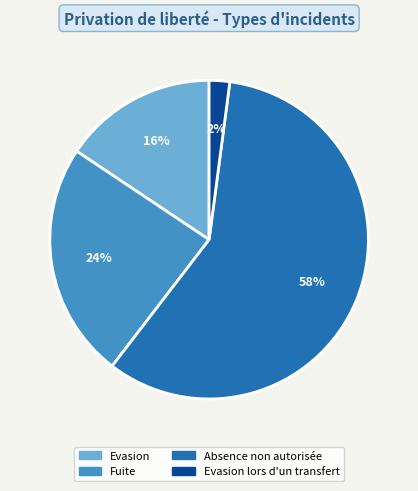

Is there any slice that represents more than half of the pie?

Yes